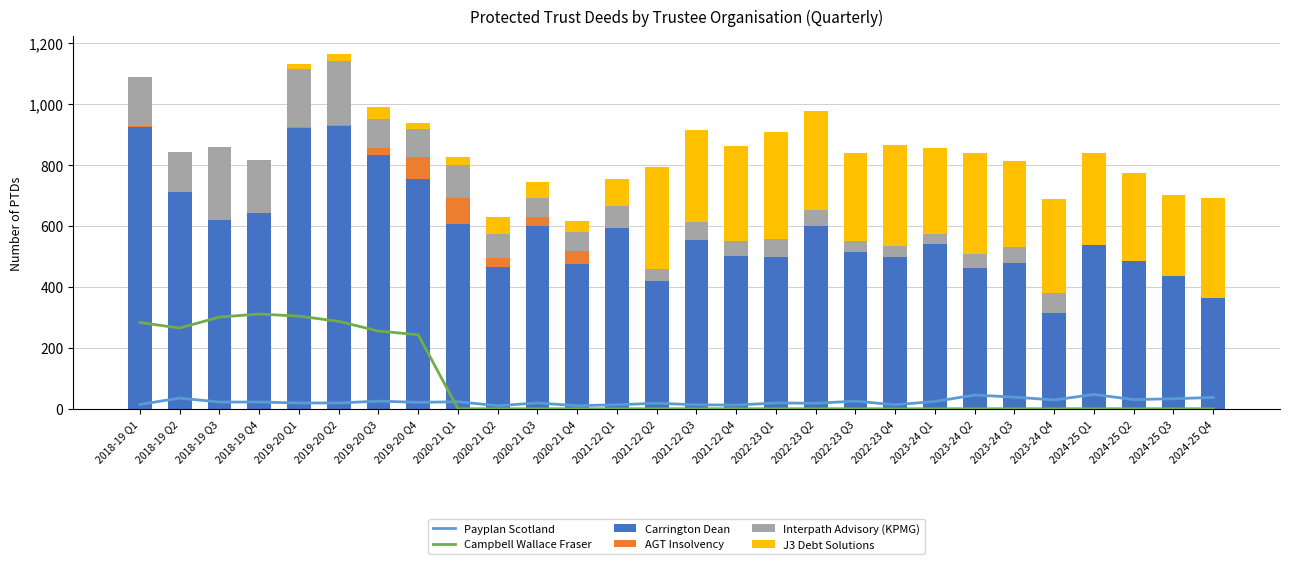

How many positive values does the Campbell Wallace Fraser series have?

8